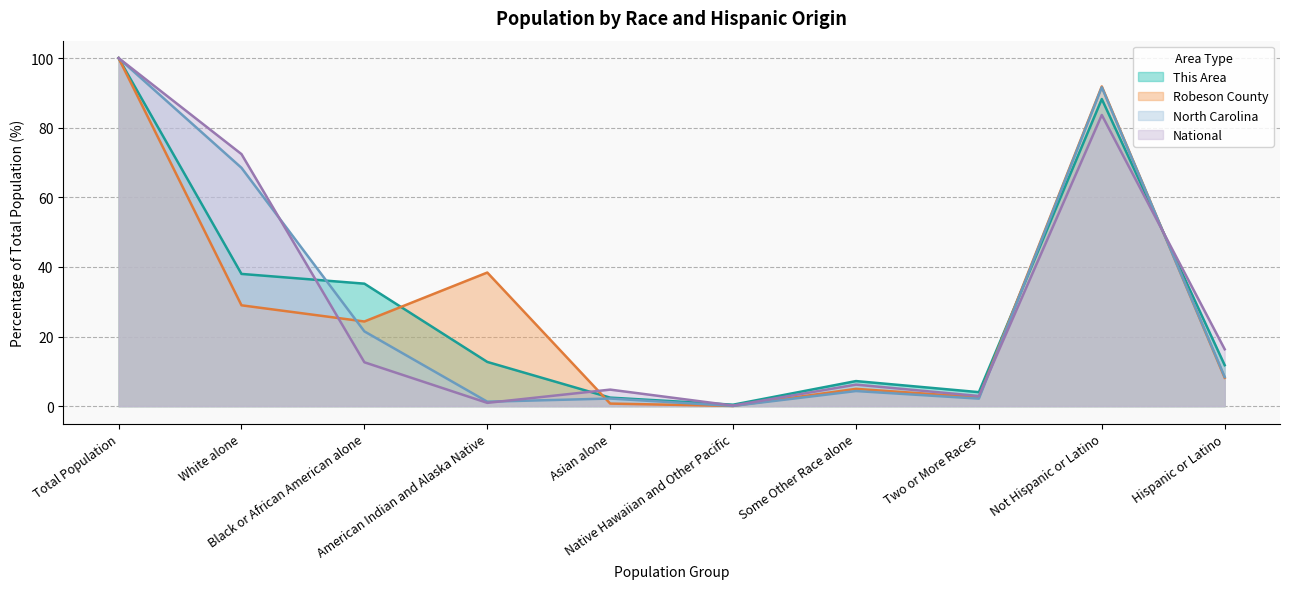

Reading left to right, list all the values displayed in this chart.

This Area: Total Population=100.0	White alone=38.0	Black or African American alone=35.2	American Indian and Alaska Native=12.7	Asian alone=2.5	Native Hawaiian and Other Pacific=0.4	Some Other Race alone=7.2	Two or More Races=4.0	Not Hispanic or Latino=88.2	Hispanic or Latino=11.8
Robeson County: Total Population=100.0	White alone=29.0	Black or African American alone=24.3	American Indian and Alaska Native=38.4	Asian alone=0.7	Native Hawaiian and Other Pacific=0.1	Some Other Race alone=5.0	Two or More Races=2.5	Not Hispanic or Latino=91.9	Hispanic or Latino=8.1
North Carolina: Total Population=100.0	White alone=68.5	Black or African American alone=21.5	American Indian and Alaska Native=1.3	Asian alone=2.2	Native Hawaiian and Other Pacific=0.1	Some Other Race alone=4.3	Two or More Races=2.2	Not Hispanic or Latino=91.6	Hispanic or Latino=8.4
National: Total Population=100.0	White alone=72.4	Black or African American alone=12.6	American Indian and Alaska Native=0.9	Asian alone=4.8	Native Hawaiian and Other Pacific=0.2	Some Other Race alone=6.2	Two or More Races=2.9	Not Hispanic or Latino=83.7	Hispanic or Latino=16.3